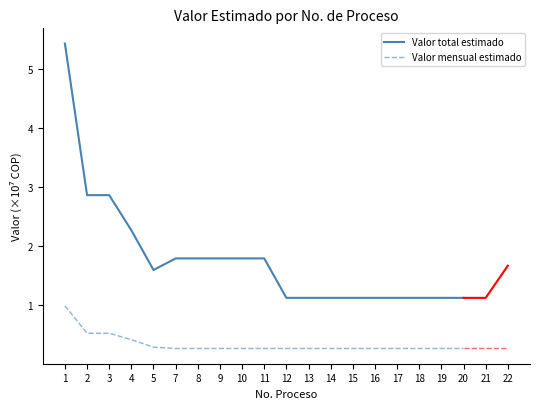

True or false: Valor total estimado and Valor mensual estimado cross at least once.

False